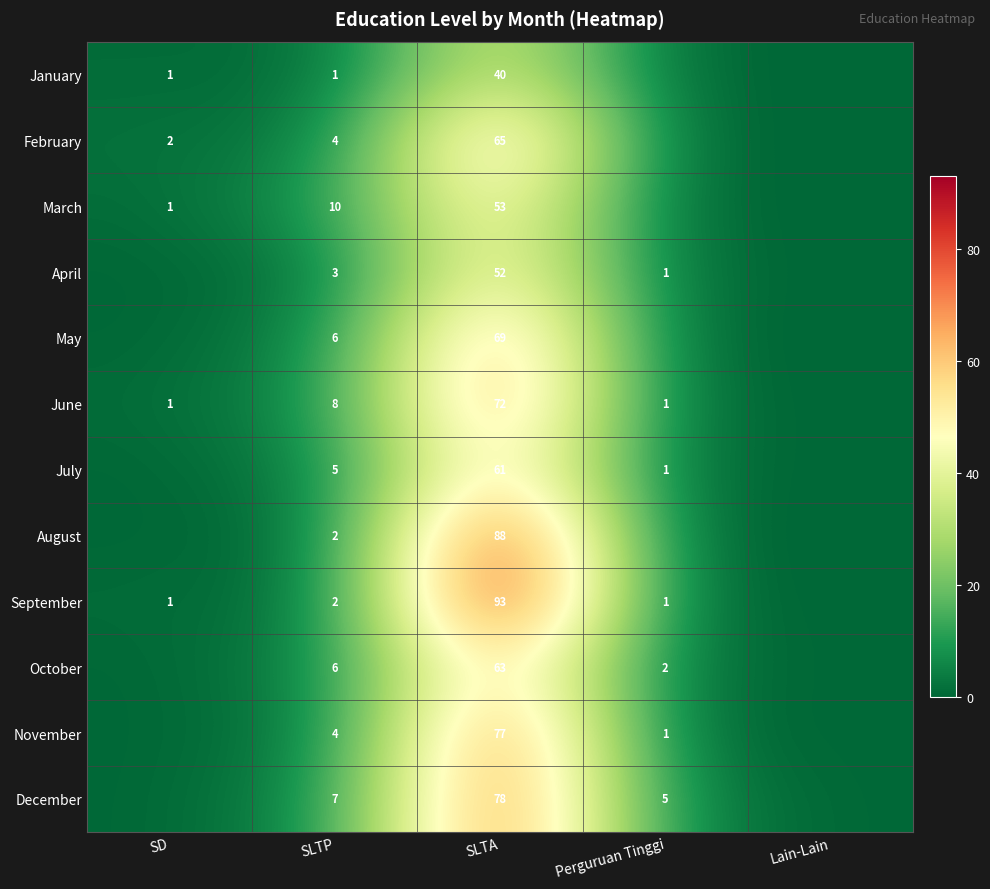

What is the sum of the December values at SLTP and SLTA?

85